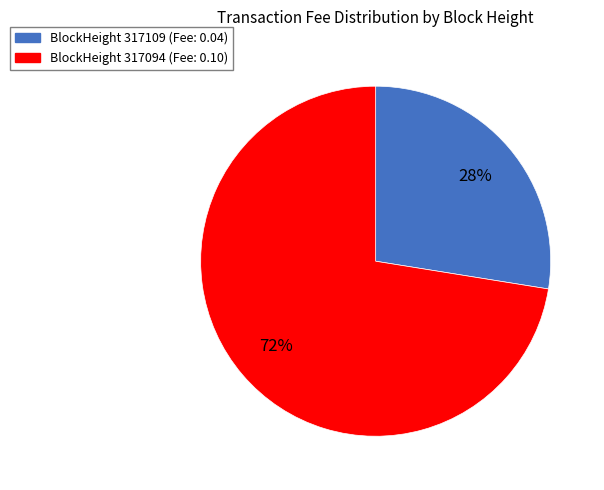

To the nearest percent, what is the average slice percentage?

50%